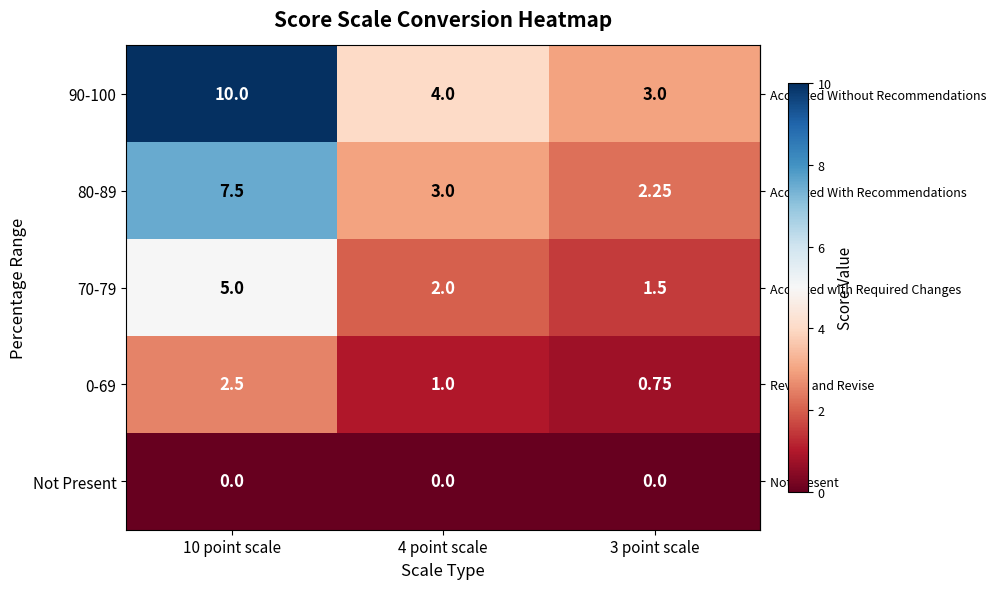

Between 10 point scale and 4 point scale, which series saw the biggest shift?

90-100